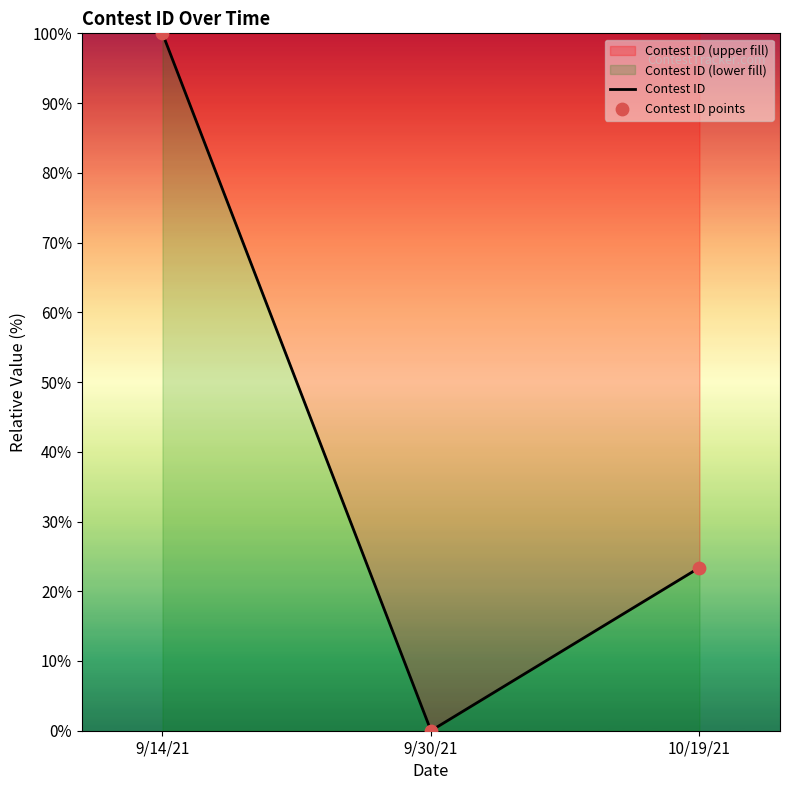

At which category is the sum across all series the highest?

9/14/21